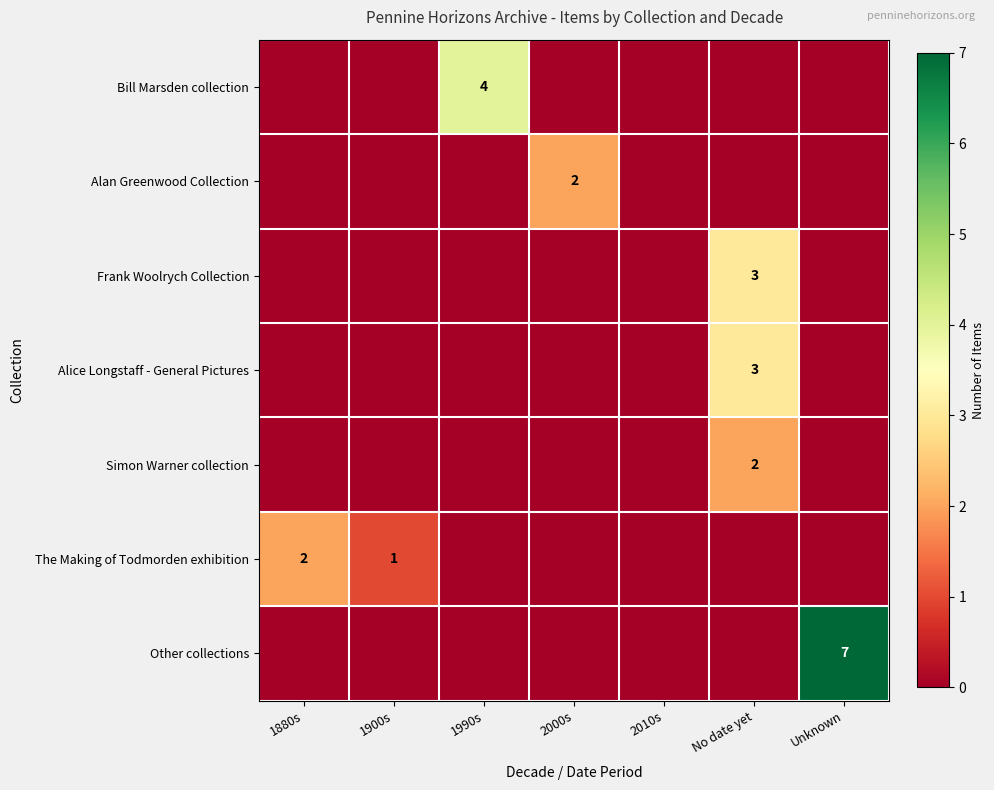

The value of Bill Marsden collection at 1990s is 4. True or false?

True